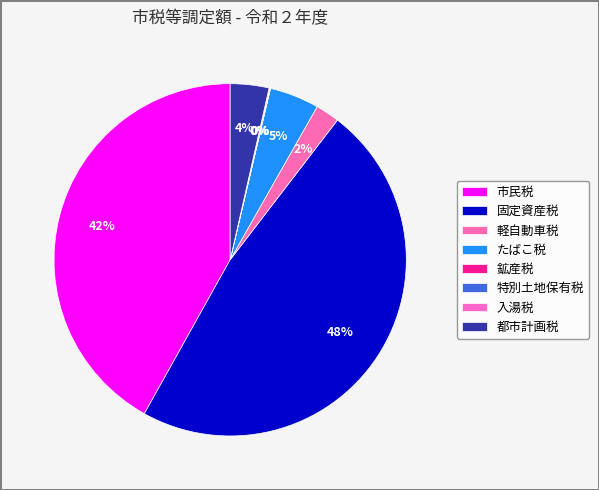

To the nearest percent, what is the difference between the largest and smallest slice percentages?

48%